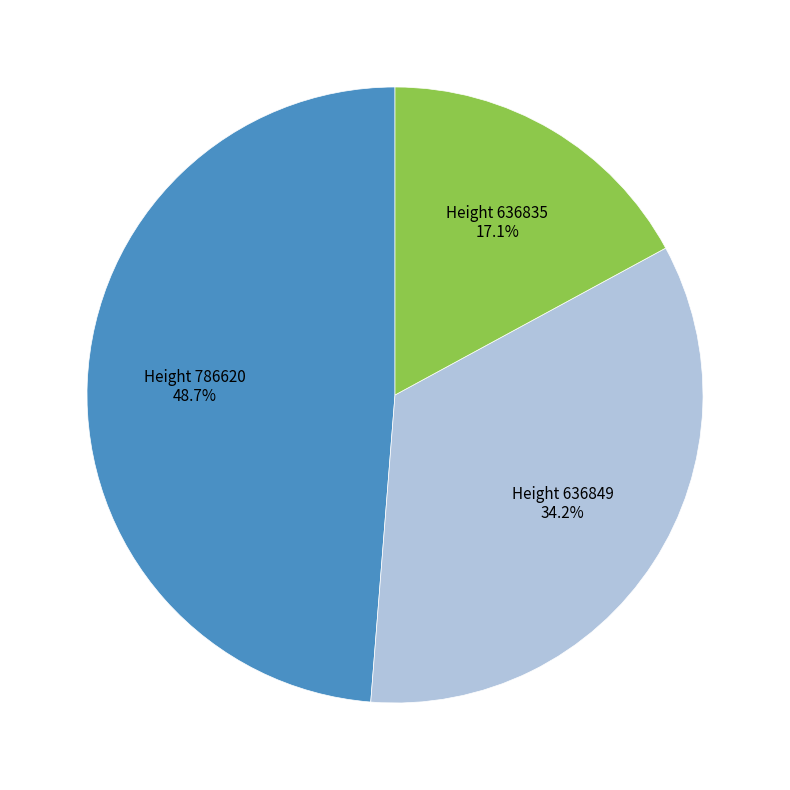

Is there a majority slice in this chart?

No